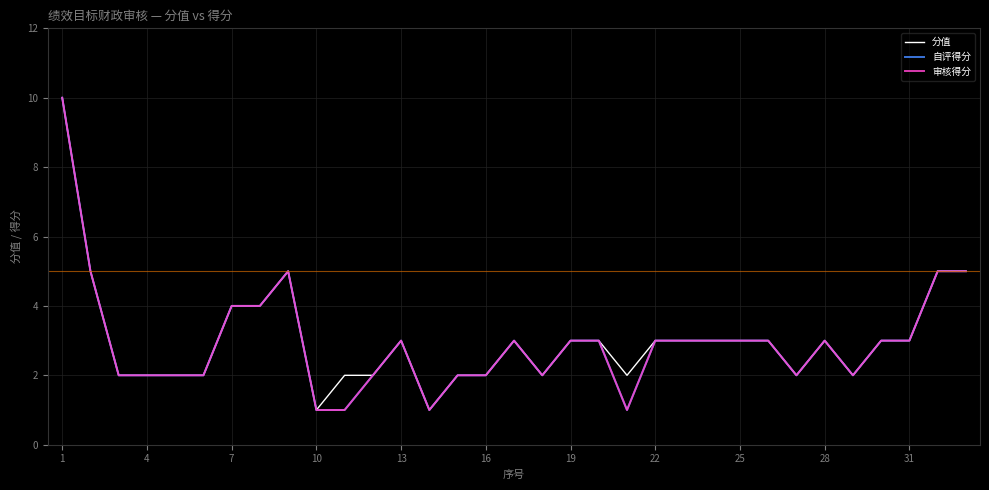

How many data points in 分值 are less than 3?

14